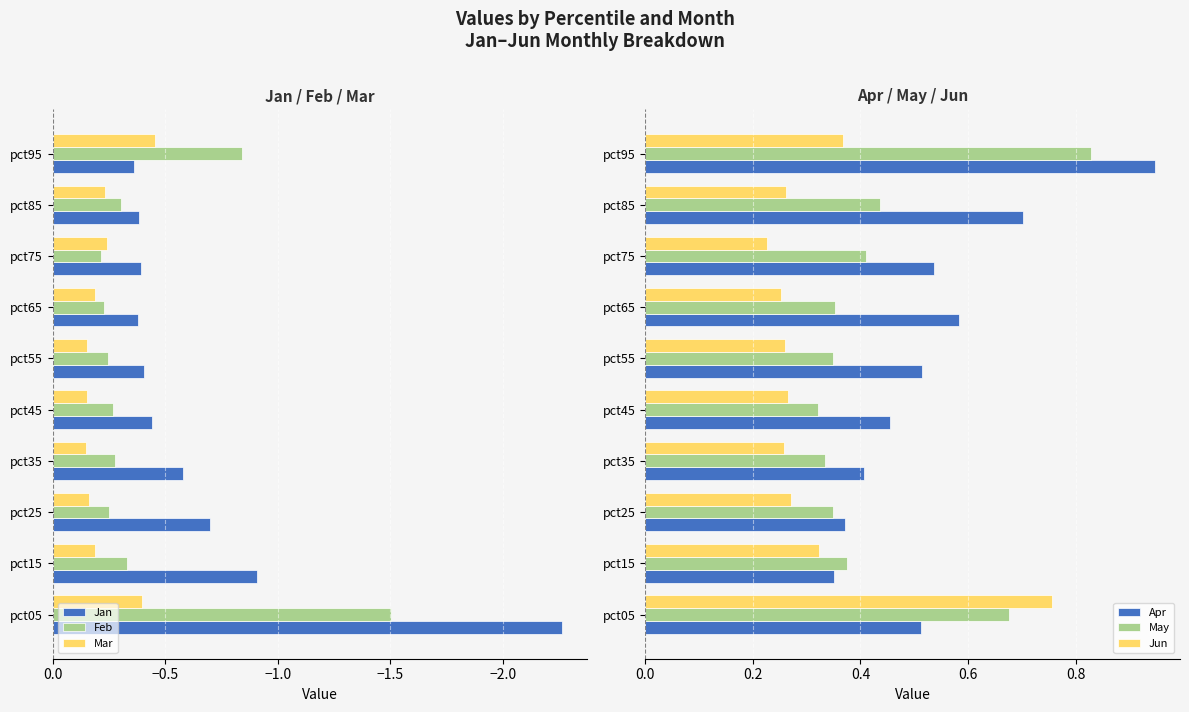

Are the bars grouped side by side (vs. stacked)?

Yes